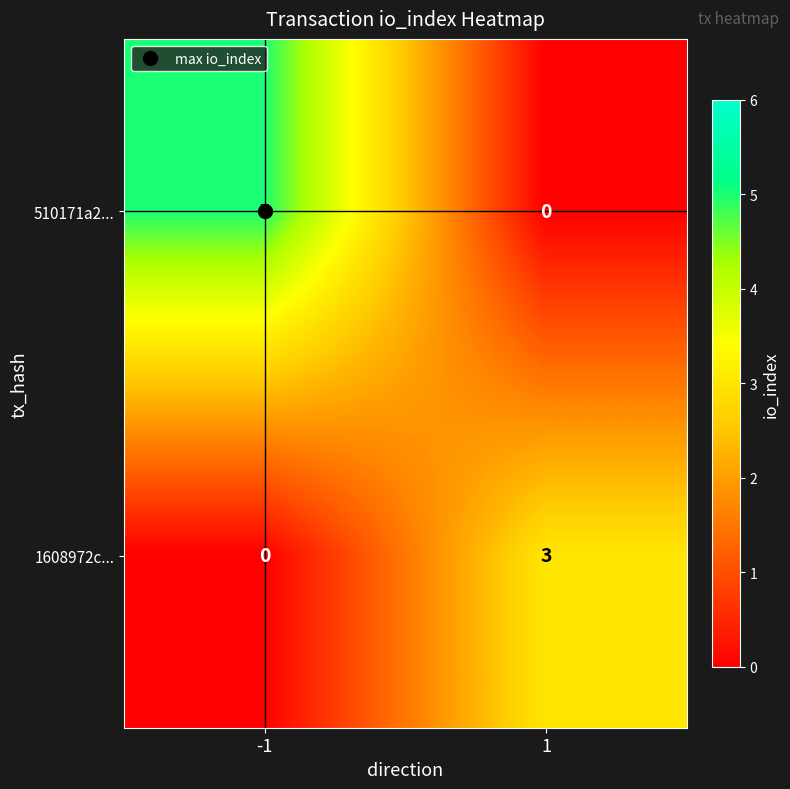

Is it true that 1608972c... equals 4 at 1?

False